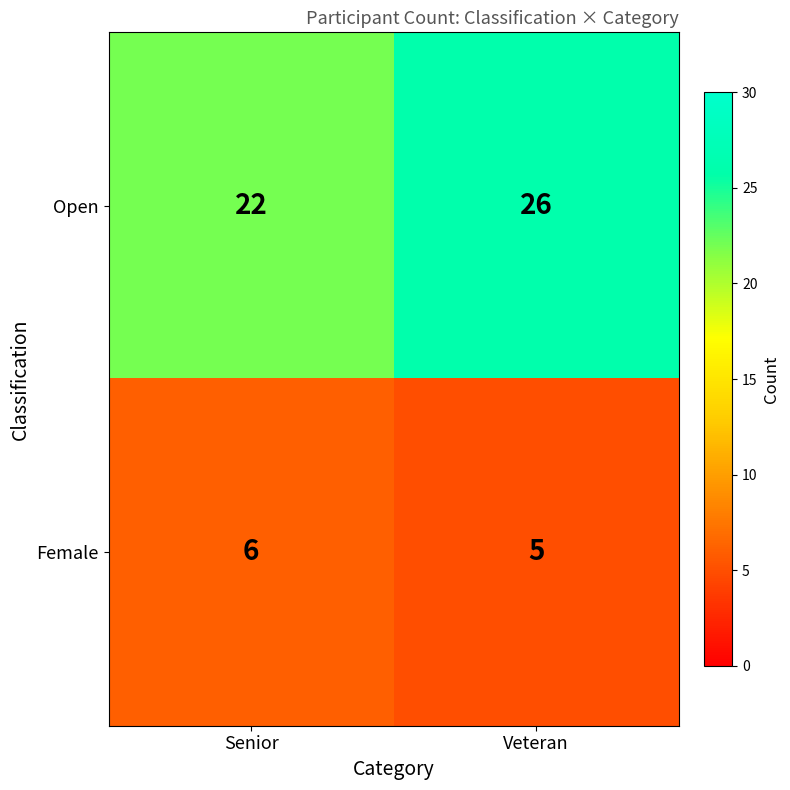

Which series has the largest range (max minus min)?

Open